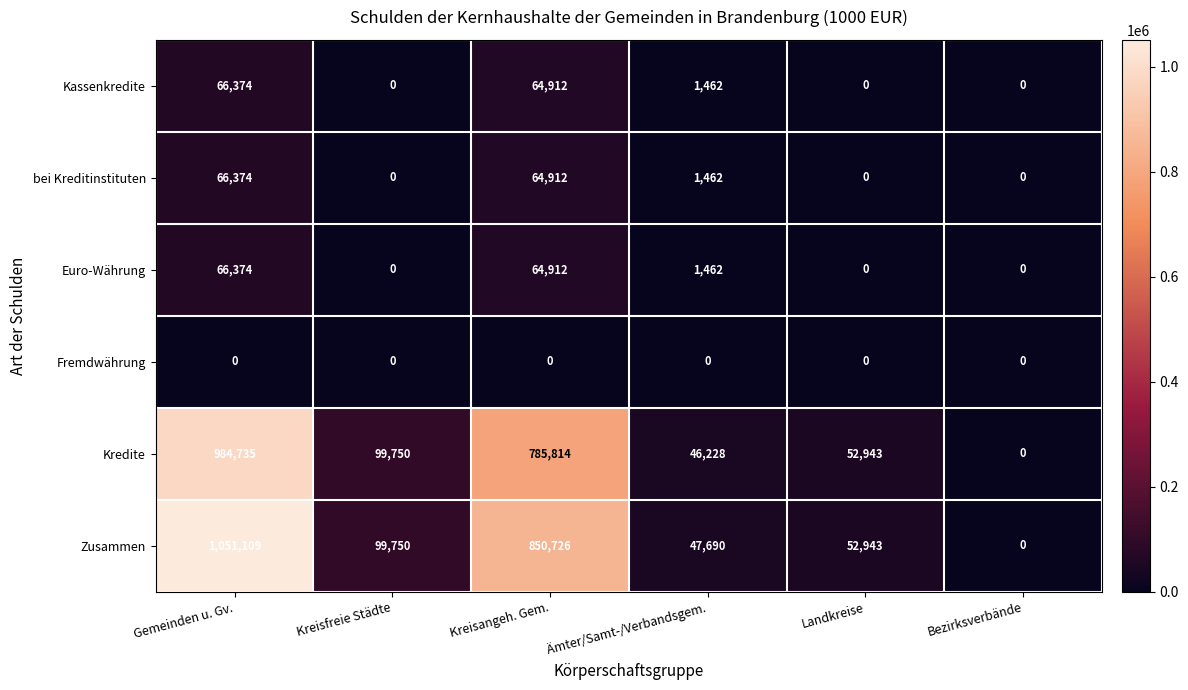

Between Kreisfreie Städte and Kreisangeh. Gem., which series saw the biggest shift?

Zusammen